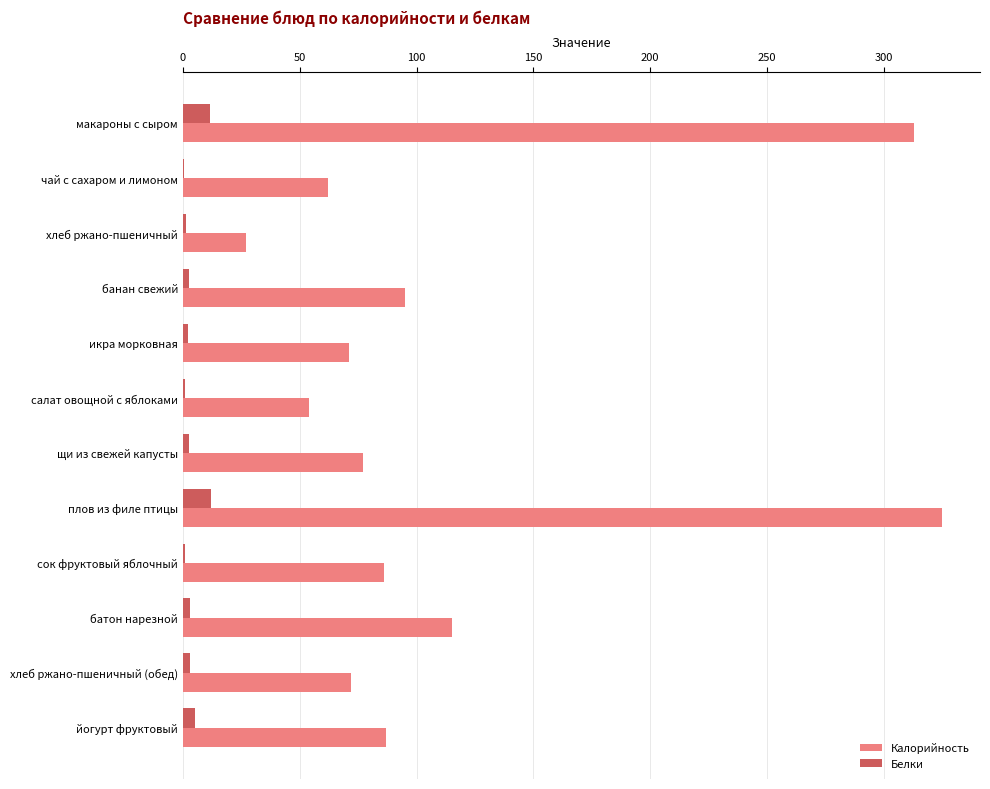

How many categories are shown in the chart?

12